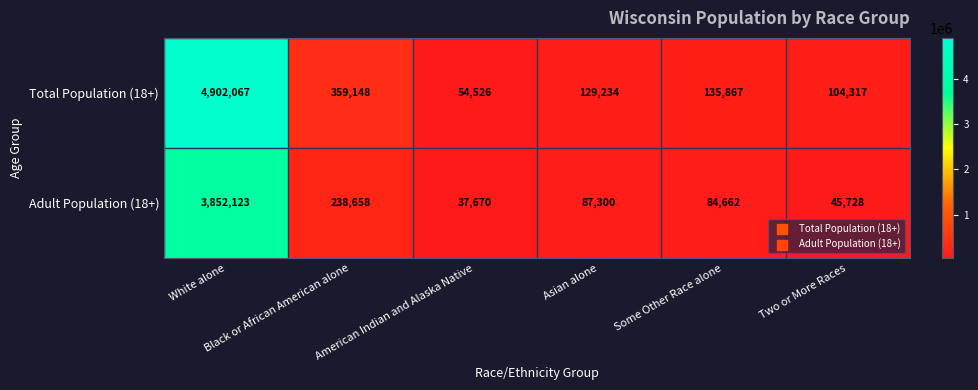

List the series in order of their overall mean, lowest first.

Adult Population (18+), Total Population (18+)